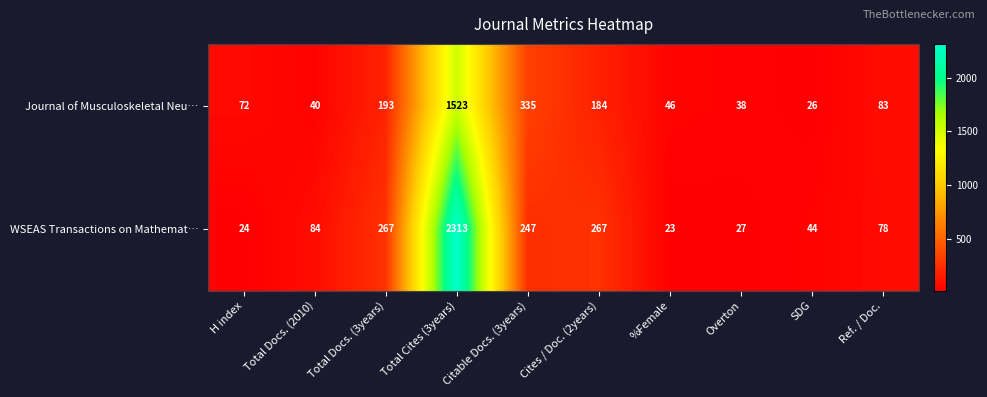

Which series has the widest spread of values?

WSEAS Transactions on Mathemat…